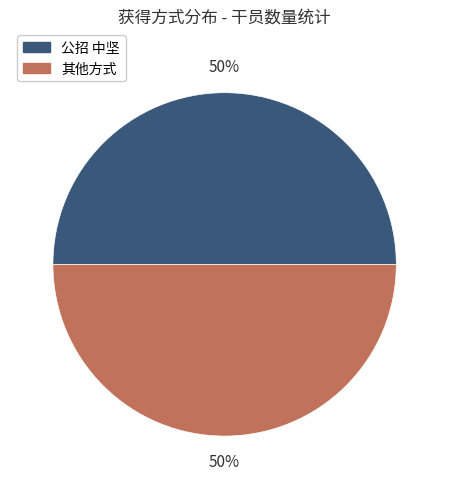

To the nearest percent, what is the difference between the largest and smallest slice percentages?

0%